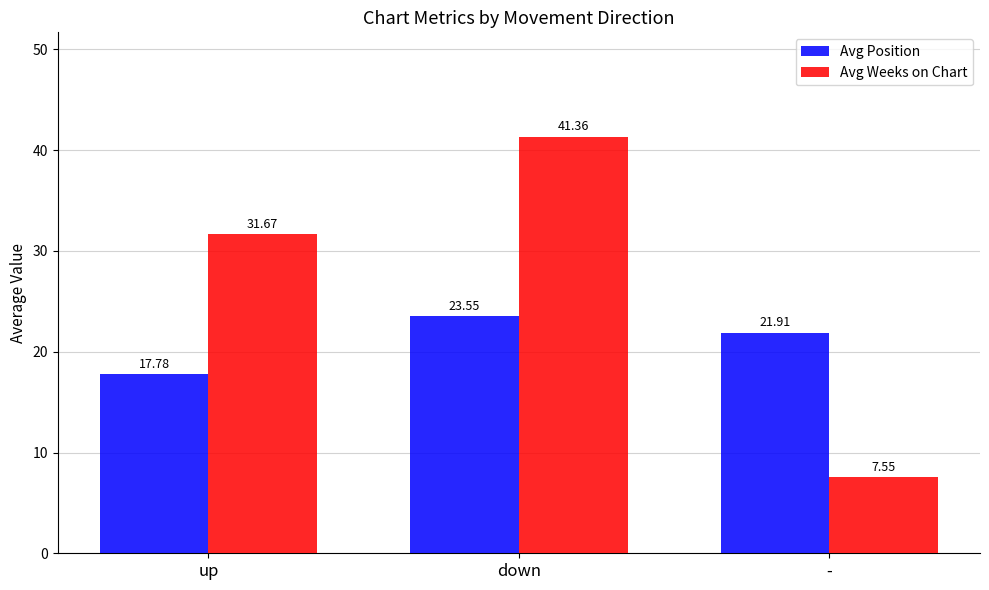

Count the number of data series in this chart.

2